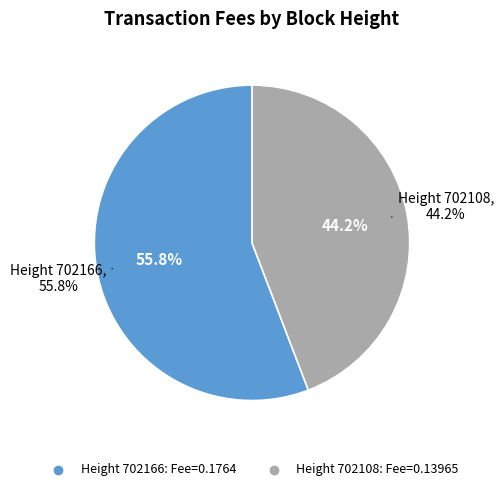

To the nearest percent, what percentage of the pie is 702108?

44%